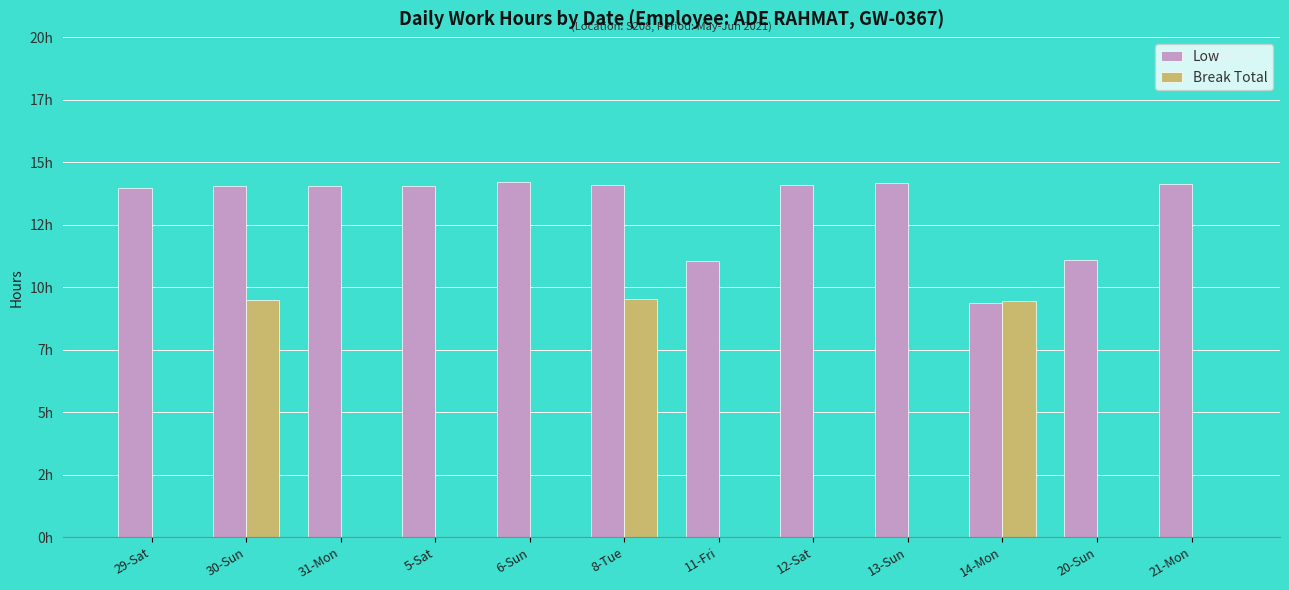

What is the label of the 11th bar from the right?

30-Sun